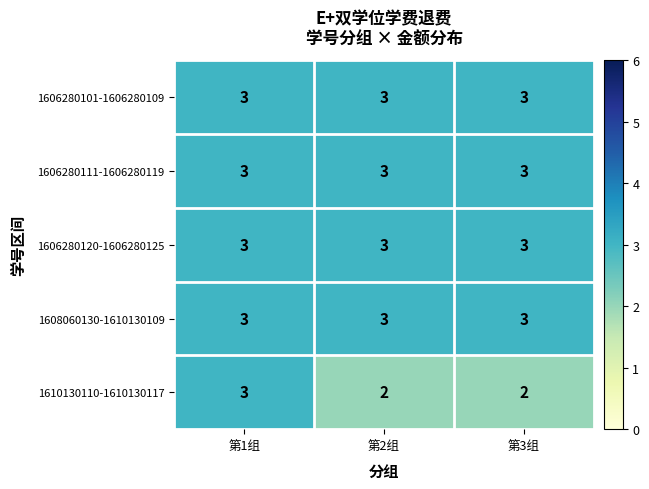

Reading right to left, extract all data points from this chart.

1606280101-1606280109: 3	3	3
1606280111-1606280119: 3	3	3
1606280120-1606280125: 3	3	3
1608060130-1610130109: 3	3	3
1610130110-1610130117: 2	2	3